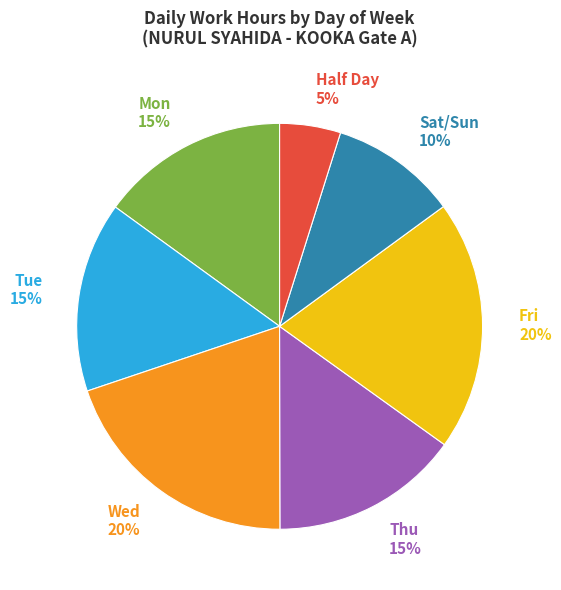

To the nearest percent, what percentage of the pie is Thu 15%?

15%